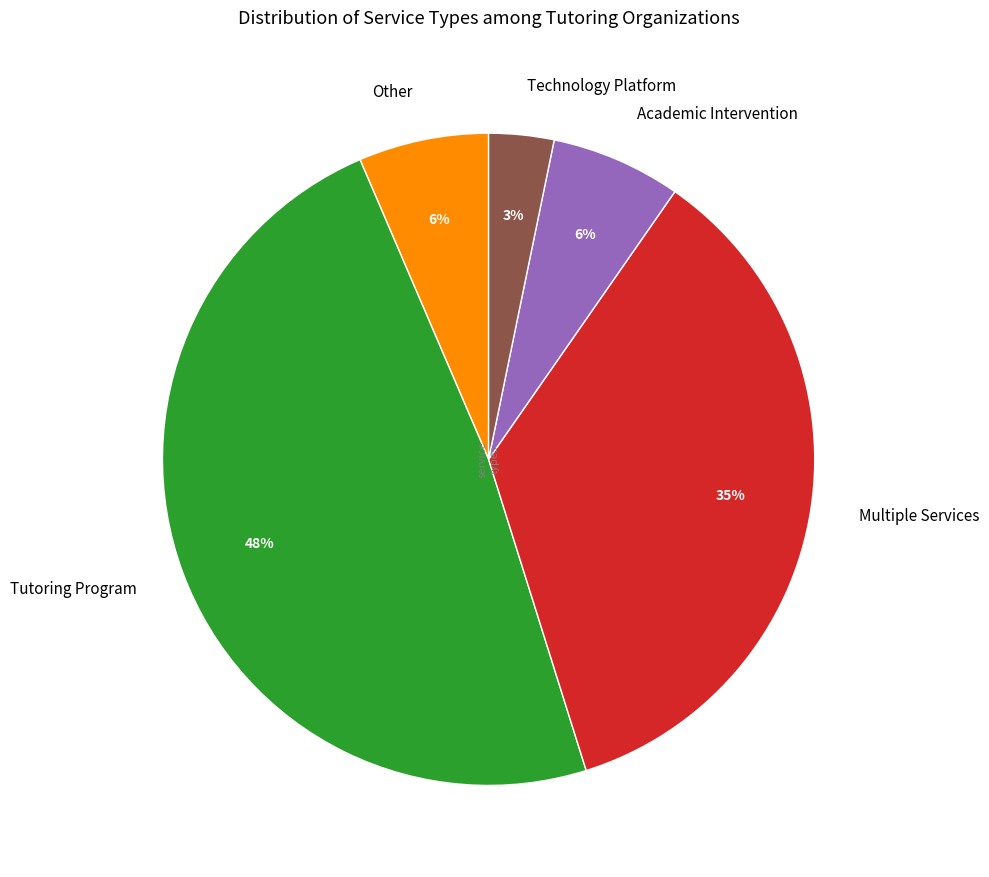

To the nearest percent, what is the combined percentage of Technology Platform and Multiple Services?

39%